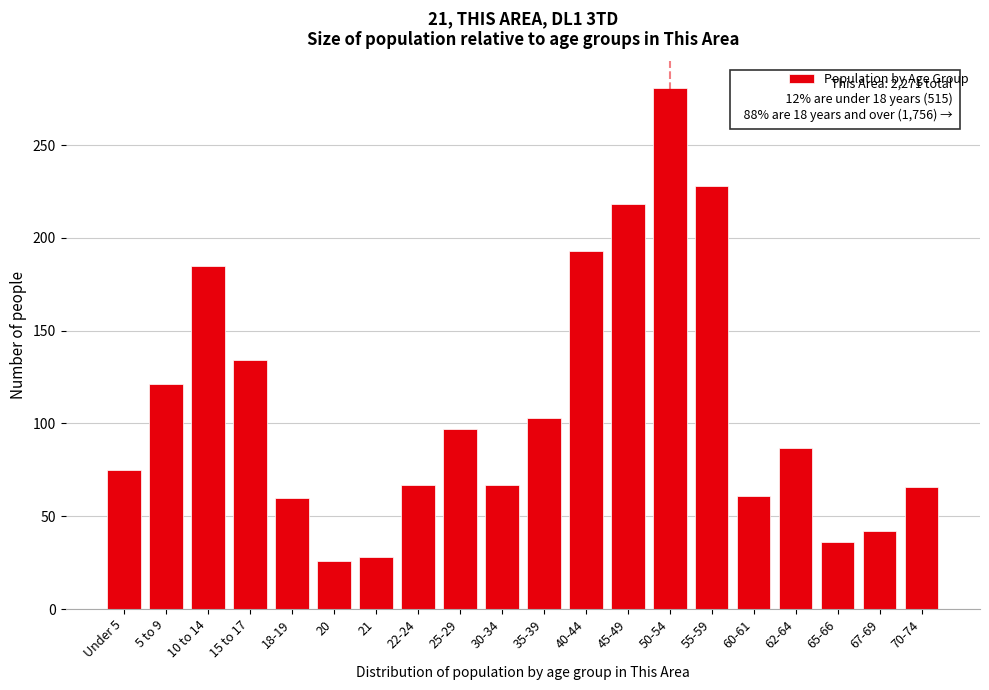

Approximately how many times larger is the value at 67-69 compared to 65-66?

1.2